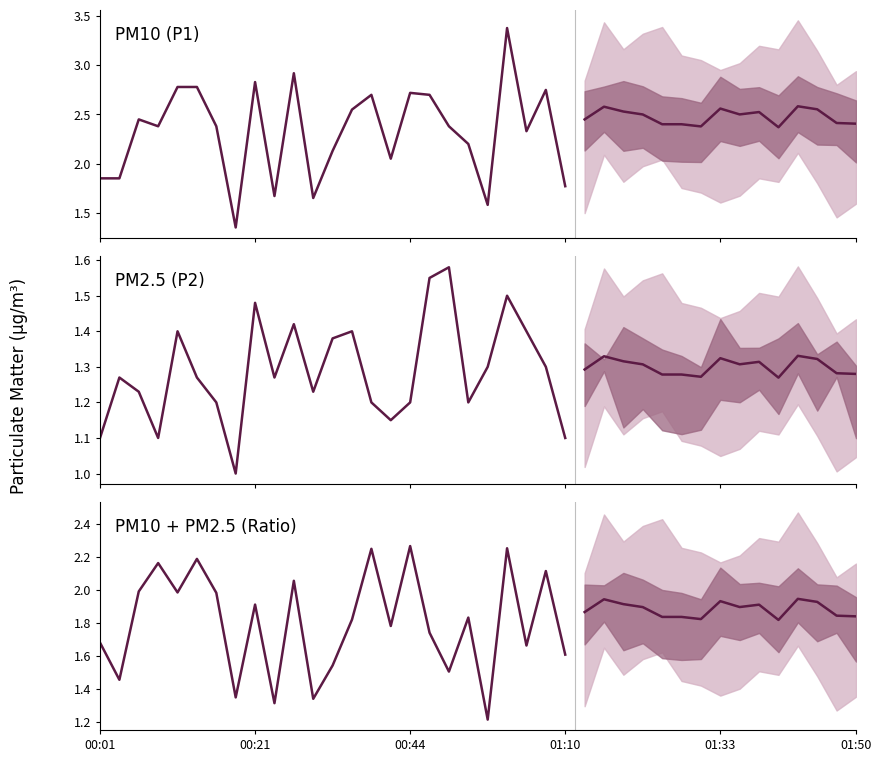

What is the difference between the P2 values at 38 and 28?

0.4